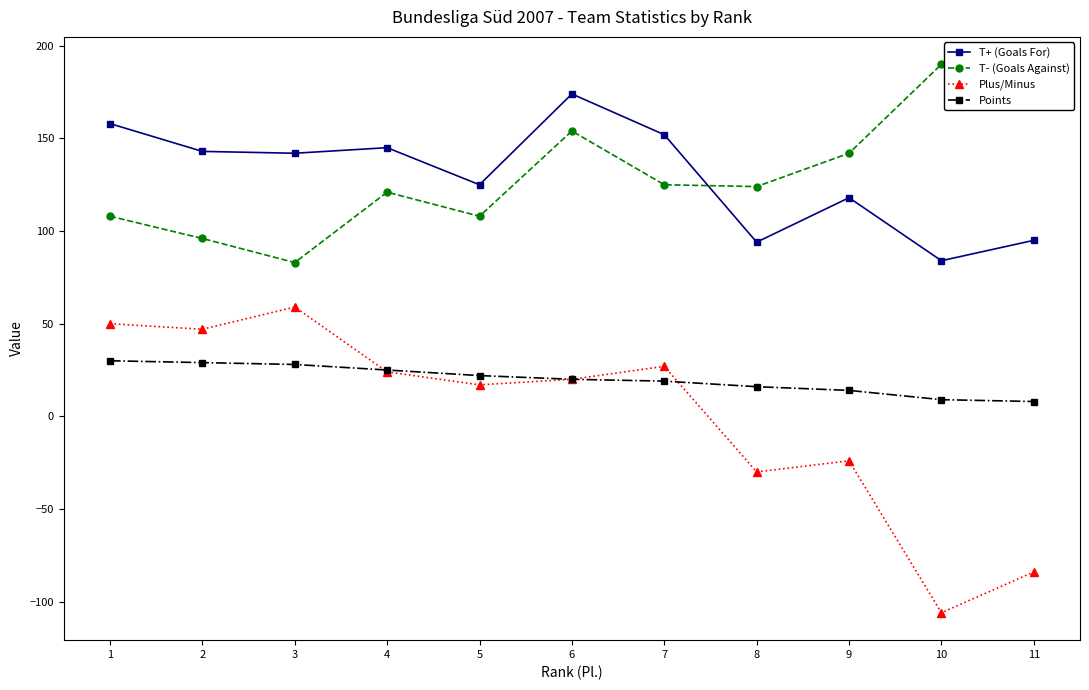

Rank the series by their maximum value, from highest to lowest.

T- (Goals Against), T+ (Goals For), Plus/Minus, Points